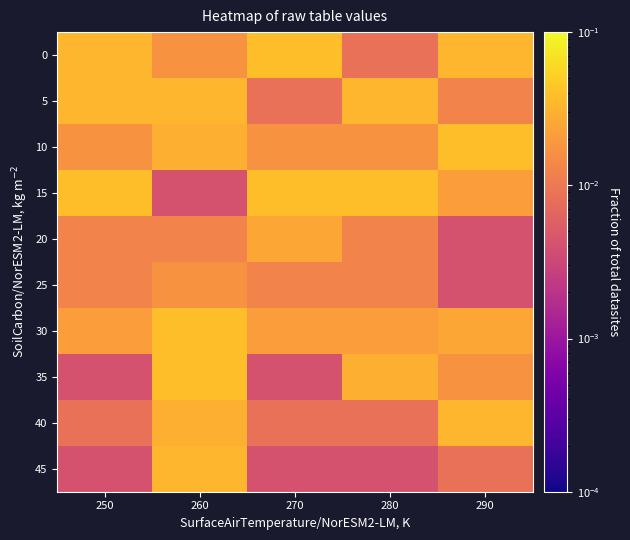

Reading right to left, transcribe all the data shown in this chart.

0: 290=0.0	280=0.0	270=0.0	260=0.0	250=0.0
5: 290=0.0	280=0.0	270=0.0	260=0.0	250=0.0
10: 290=0.0	280=0.0	270=0.0	260=0.0	250=0.0
15: 290=0.0	280=0.0	270=0.0	260=0.0	250=0.0
20: 290=0.0	280=0.0	270=0.0	260=0.0	250=0.0
25: 290=0.0	280=0.0	270=0.0	260=0.0	250=0.0
30: 290=0.0	280=0.0	270=0.0	260=0.0	250=0.0
35: 290=0.0	280=0.0	270=0.0	260=0.0	250=0.0
40: 290=0.0	280=0.0	270=0.0	260=0.0	250=0.0
45: 290=0.0	280=0.0	270=0.0	260=0.0	250=0.0